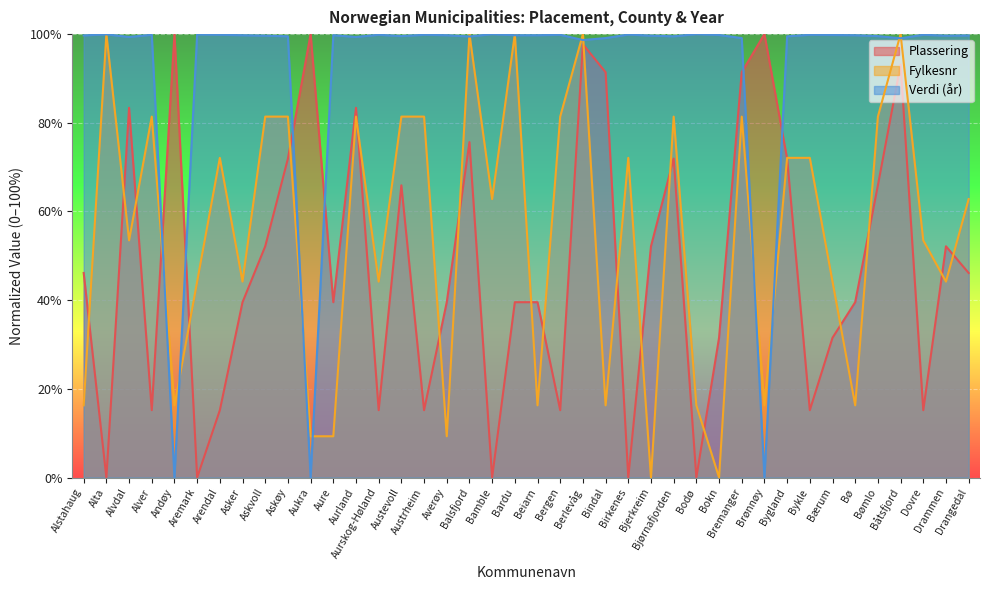

Count the number of categories in the chart.

40